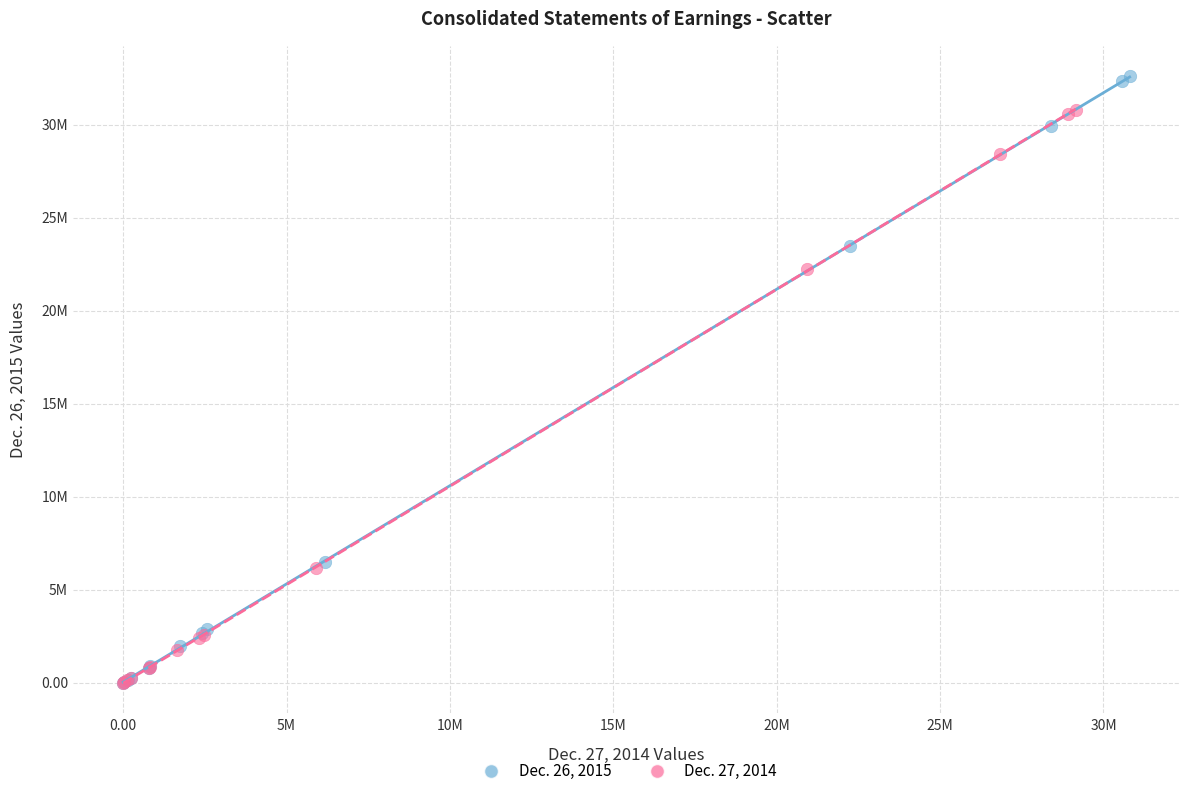

Which series reaches the maximum Y coordinate?

Dec. 26, 2015